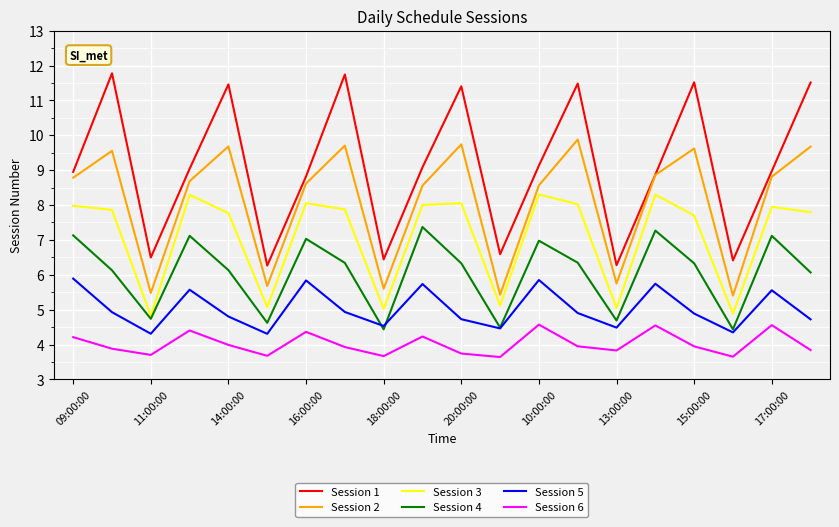

True or false: Session 4 and Session 1 cross at least once.

False